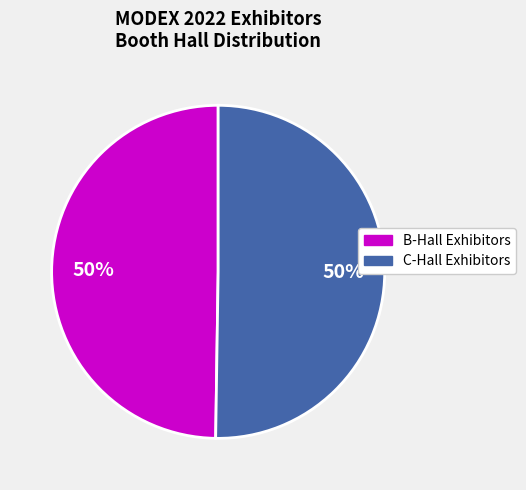

To the nearest percent, what is the average slice percentage?

50%